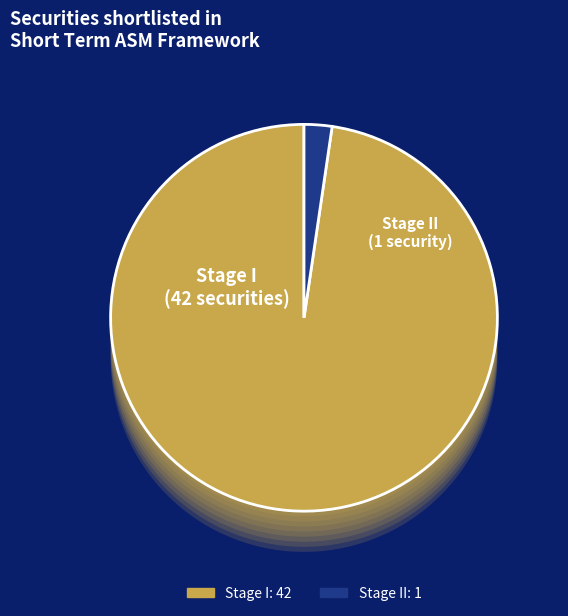

Between Stage II and Stage I, which is larger?

Stage I